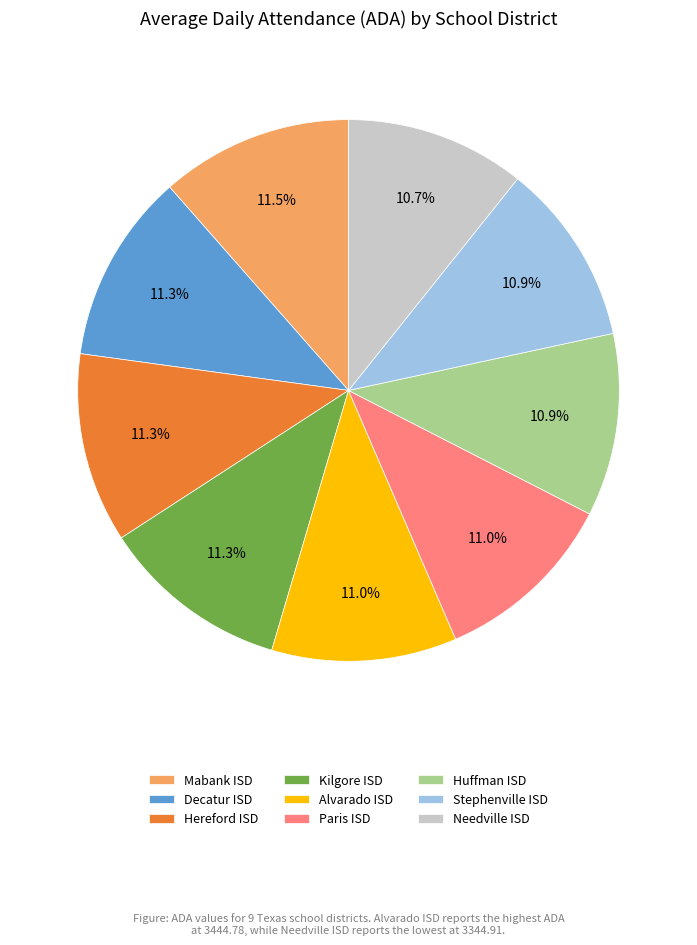

To the nearest percent, what is the difference between the largest and smallest slice percentages?

1%